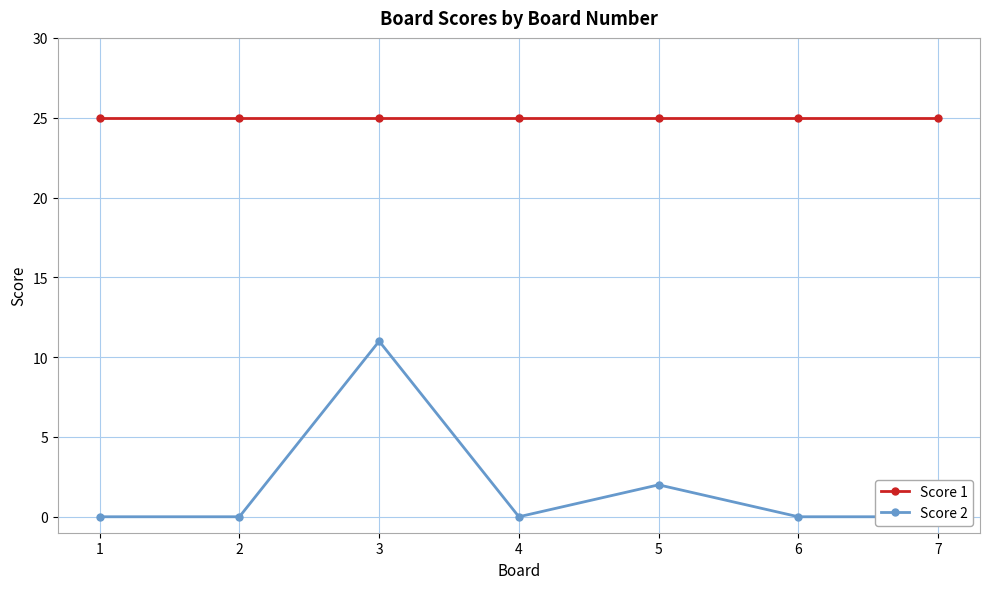

Is this an area chart (filled region under the line)?

No